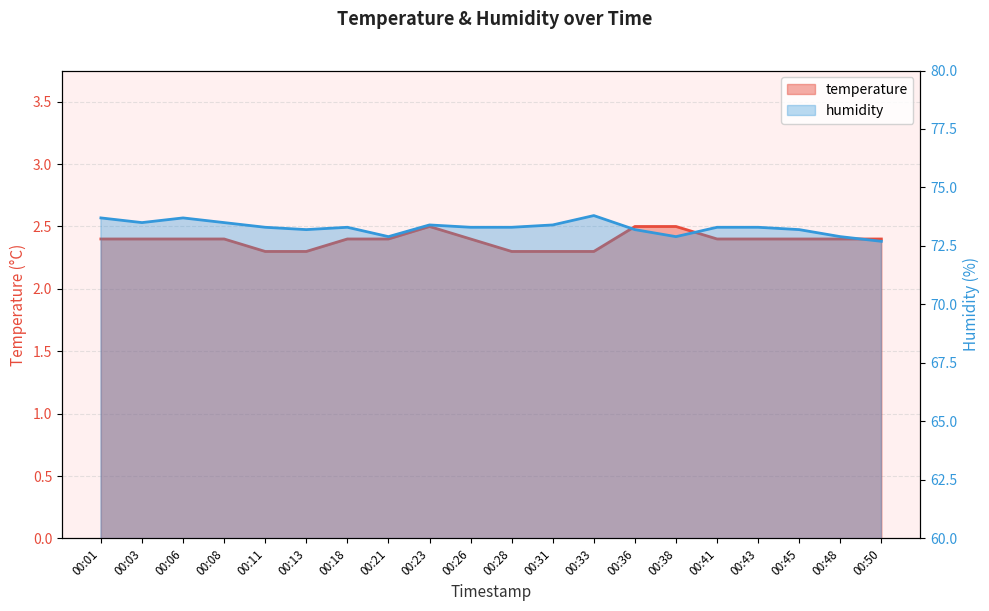

What is the maximum value for humidity?

73.8